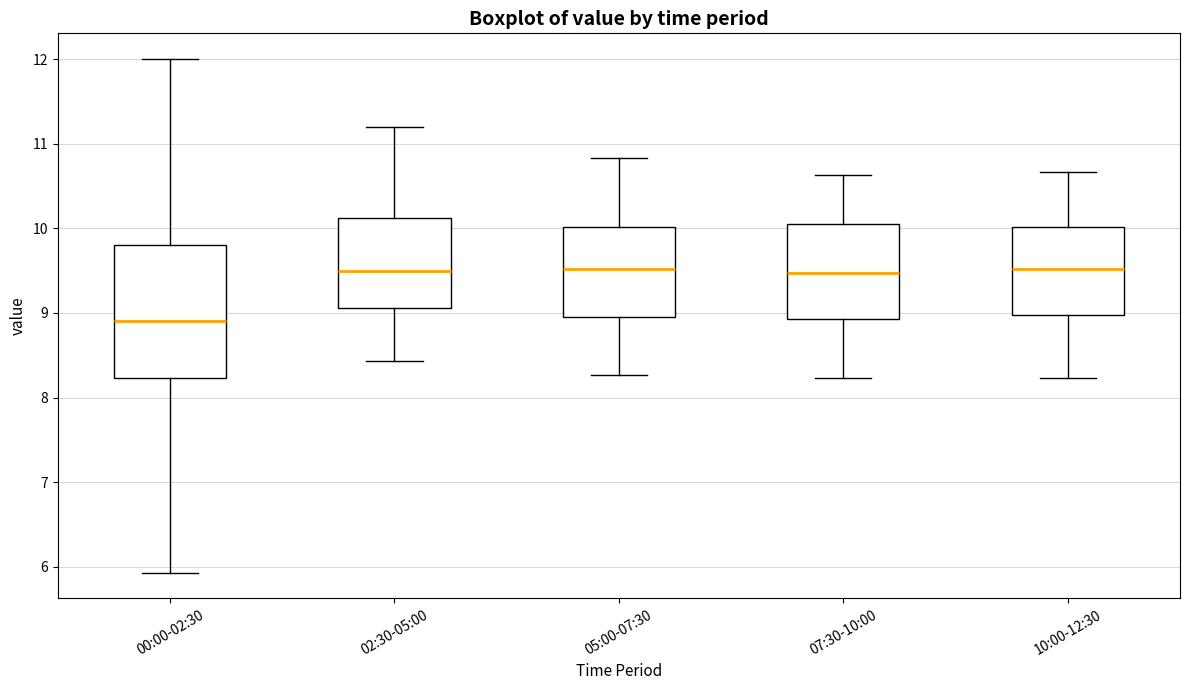

Which box is the tallest, from its lower edge to its upper edge?

00:00-02:30